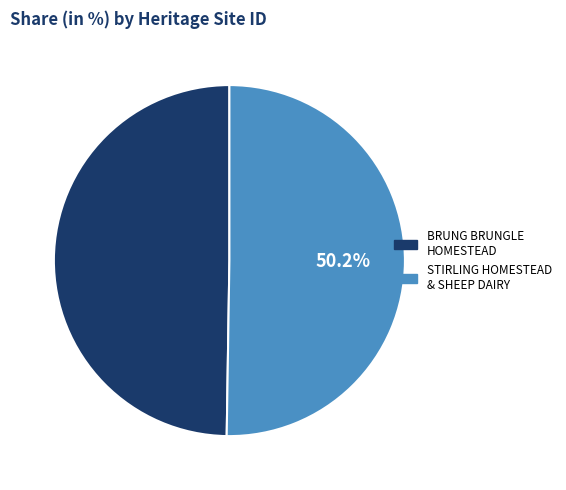

How many segments does this pie chart have?

2